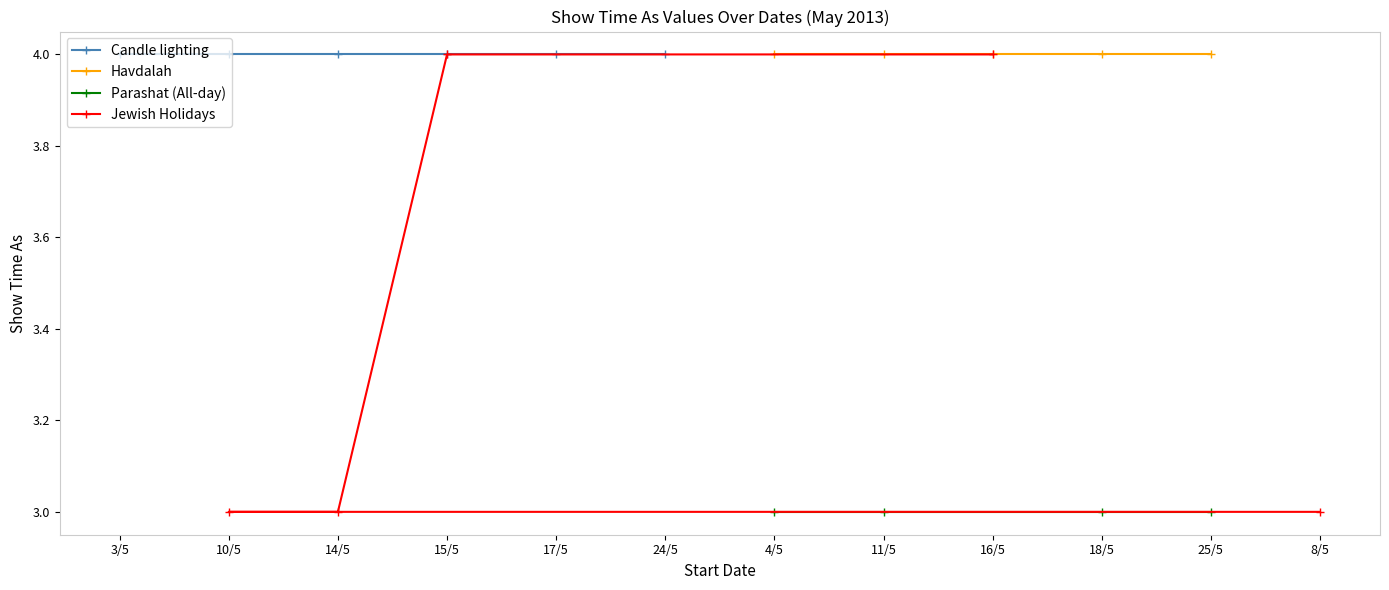

True or false: Candle lighting and Havdalah cross at least once.

False